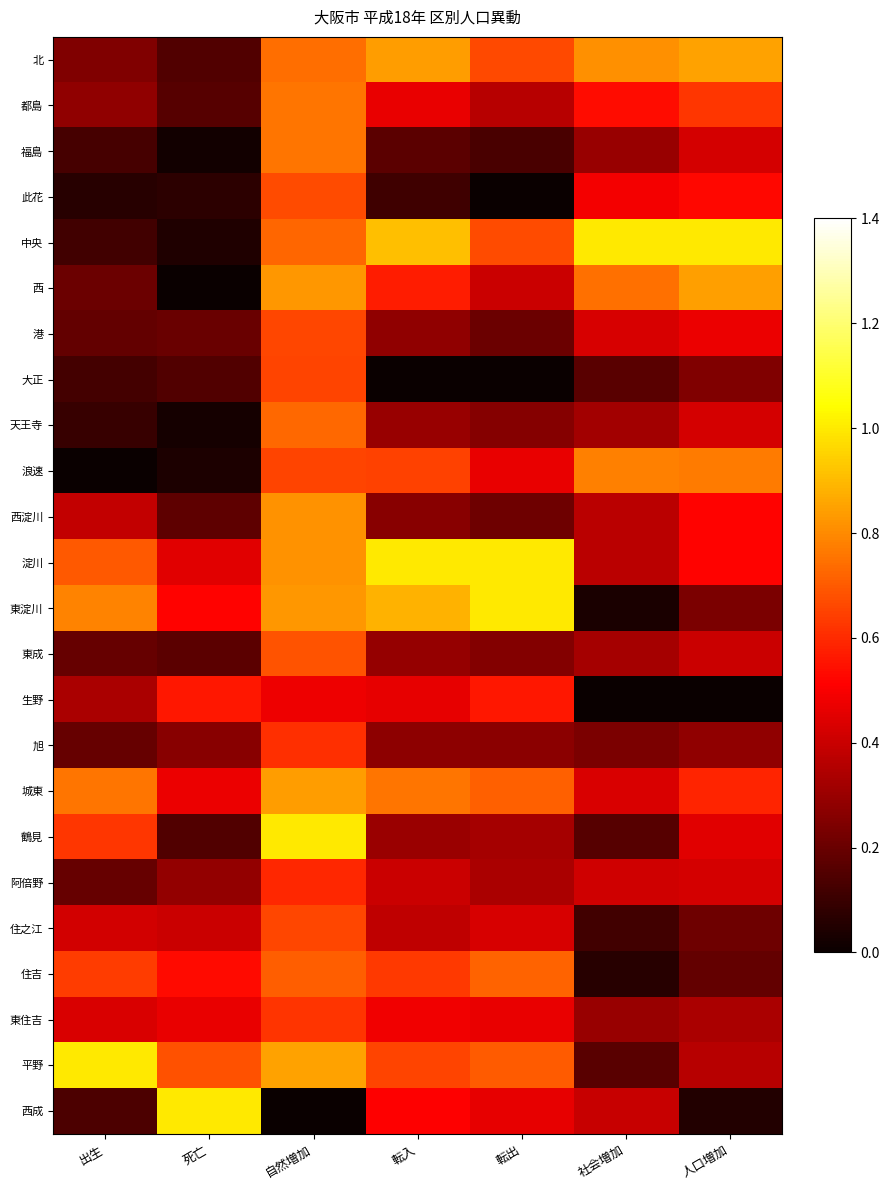

Which series changed the most between 出生 and 転出?

中央